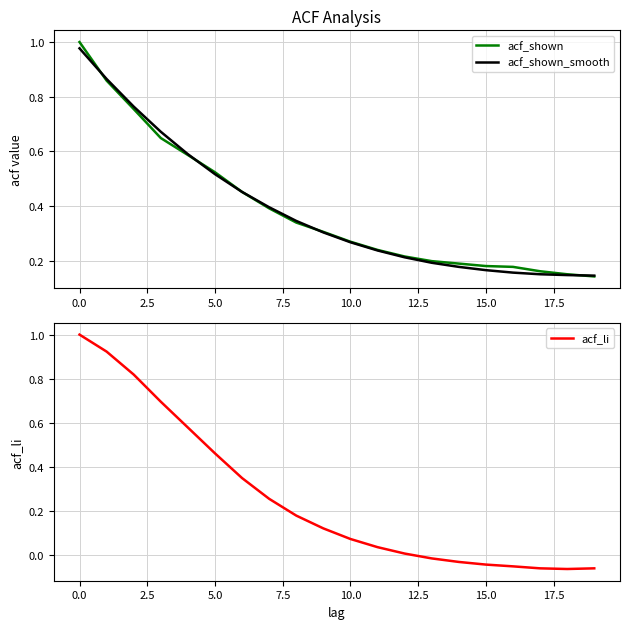

Which series has the largest total across all categories?

acf_shown